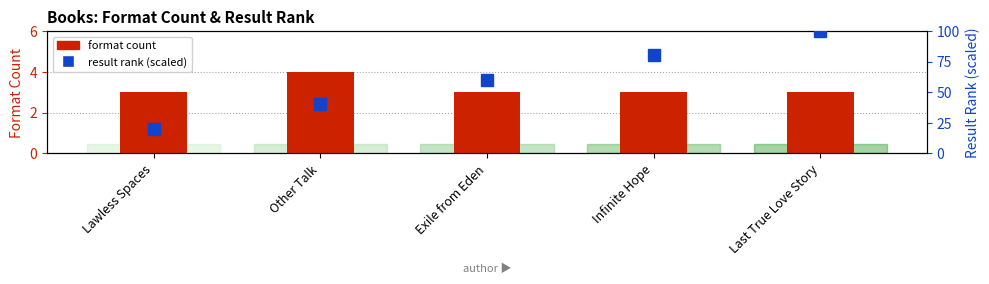

What is the difference between the result rank (scaled) values at Infinite Hope and Lawless Spaces?

60